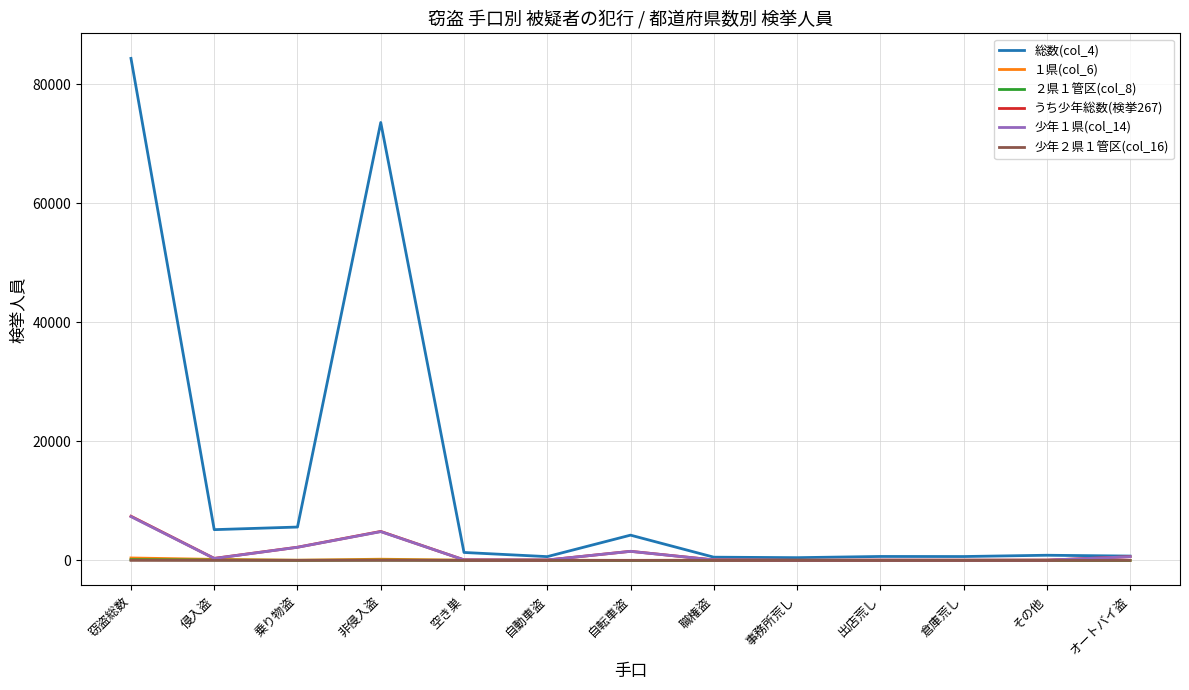

Which series has the largest total across all categories?

総数(col_4)